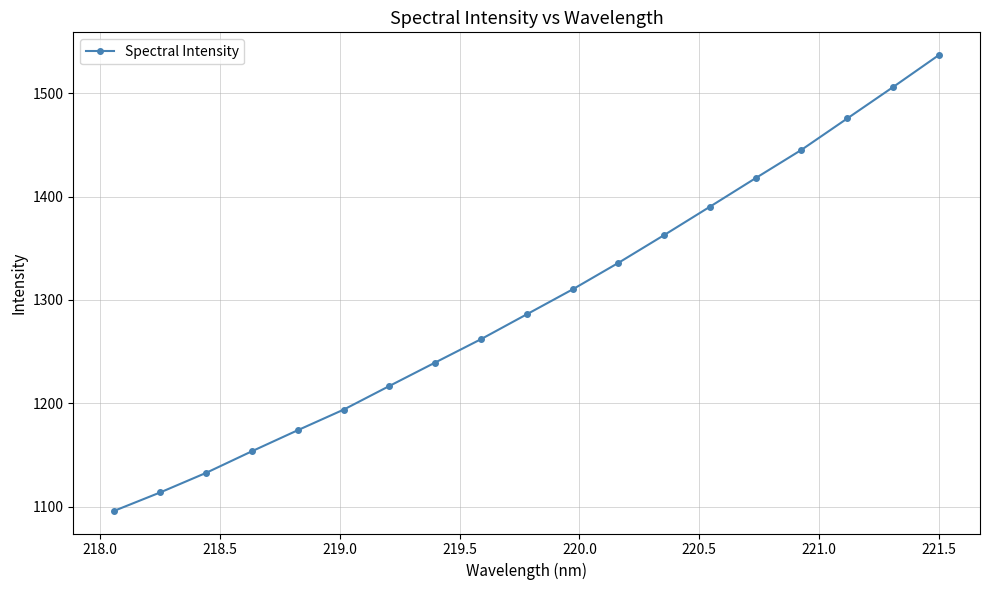

What is the difference between the second highest and second lowest values?

392.3